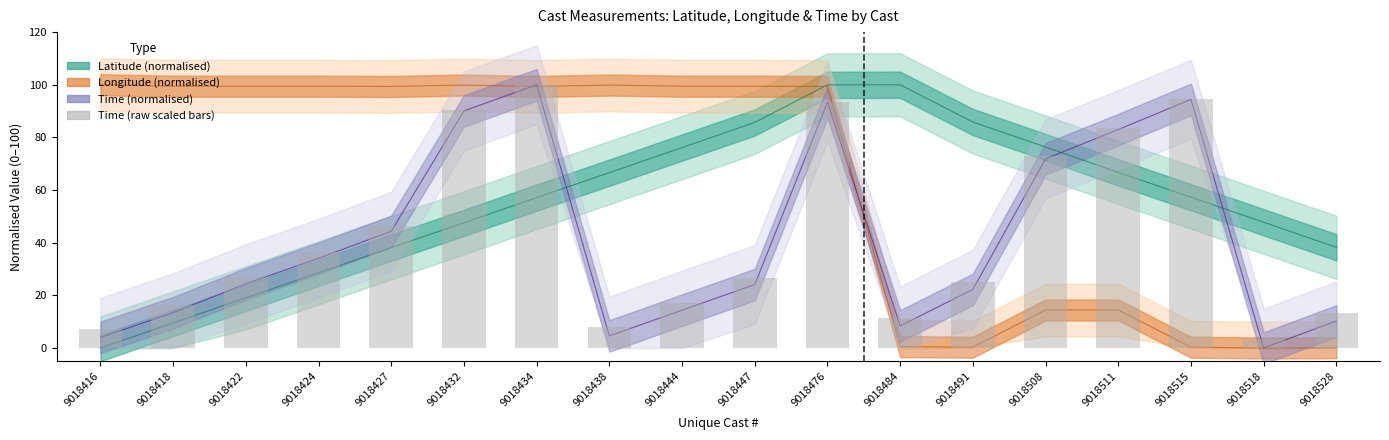

Rank the categories by Time value from lowest to highest.

9018518, 9018416, 9018438, 9018484, 9018528, 9018418, 9018444, 9018491, 9018447, 9018422, 9018424, 9018427, 9018508, 9018511, 9018432, 9018476, 9018515, 9018434